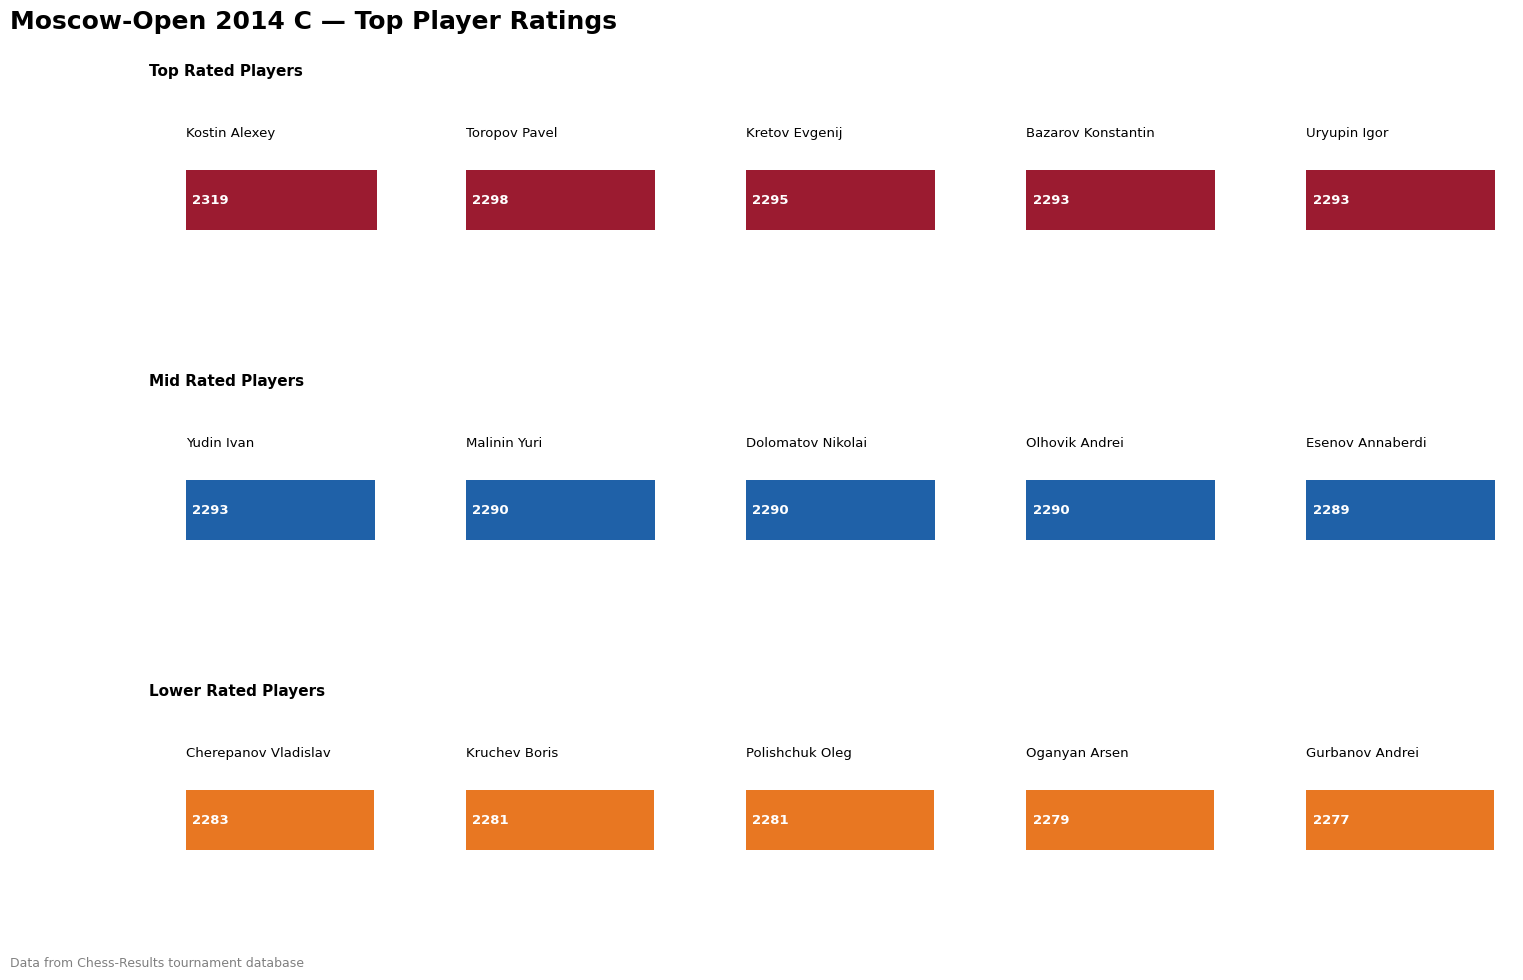

What is the change in value from Yudin Ivan to Gurbanov Andrei?

-16